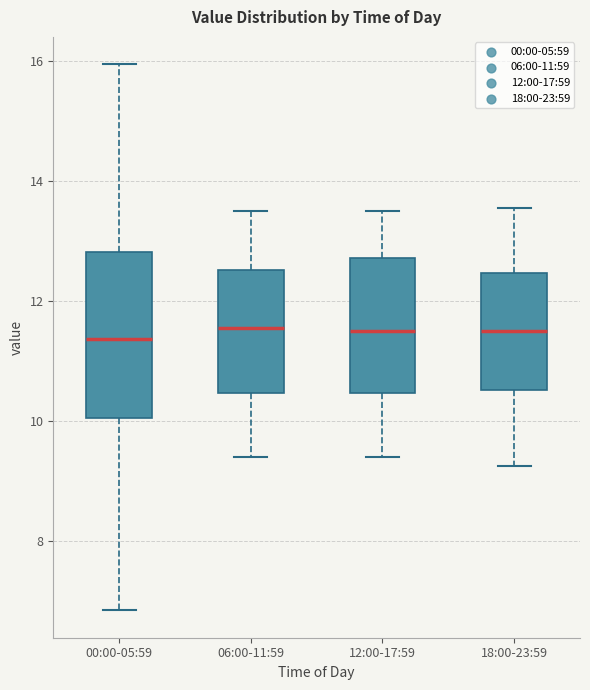

Reading left to right, transcribe this box plot: for each box, give where its median line is, the range the box spans, and where its two whiskers end, as read against the y-axis. The values are not printed on the chart, so give them approximately, as read against the axis.

00:00-05:59: median 11.4, box 10.0 to 12.8, whiskers 6.8 to 16.0
06:00-11:59: median 11.6, box 10.4 to 12.6, whiskers 9.4 to 13.6
12:00-17:59: median 11.6, box 10.4 to 12.8, whiskers 9.4 to 13.6
18:00-23:59: median 11.6, box 10.6 to 12.4, whiskers 9.2 to 13.6